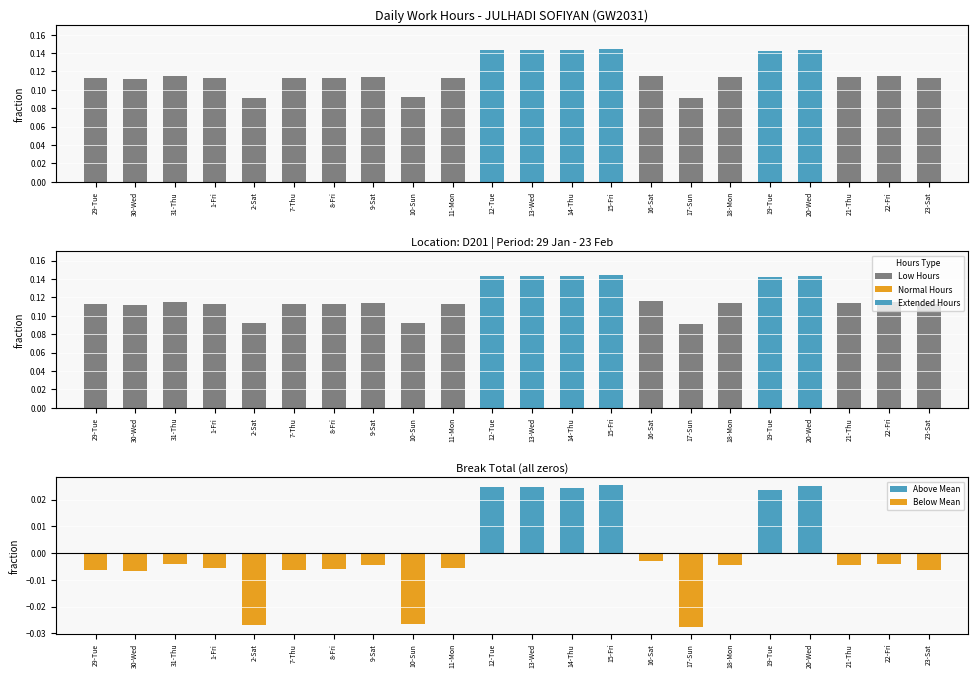

At which label is Extended Hours closest to 0?

29-Tue